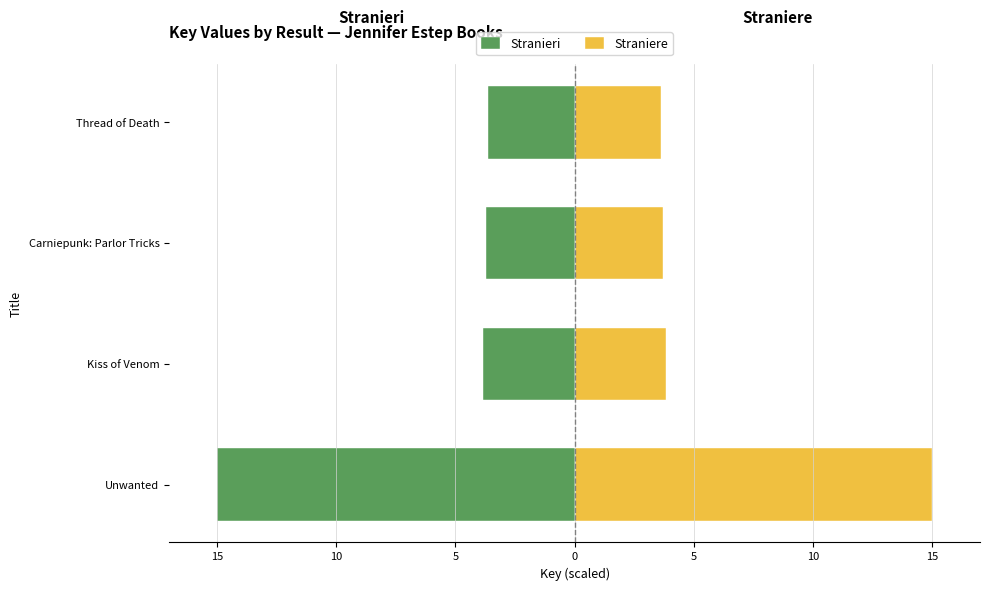

How many groups of bars are there?

4